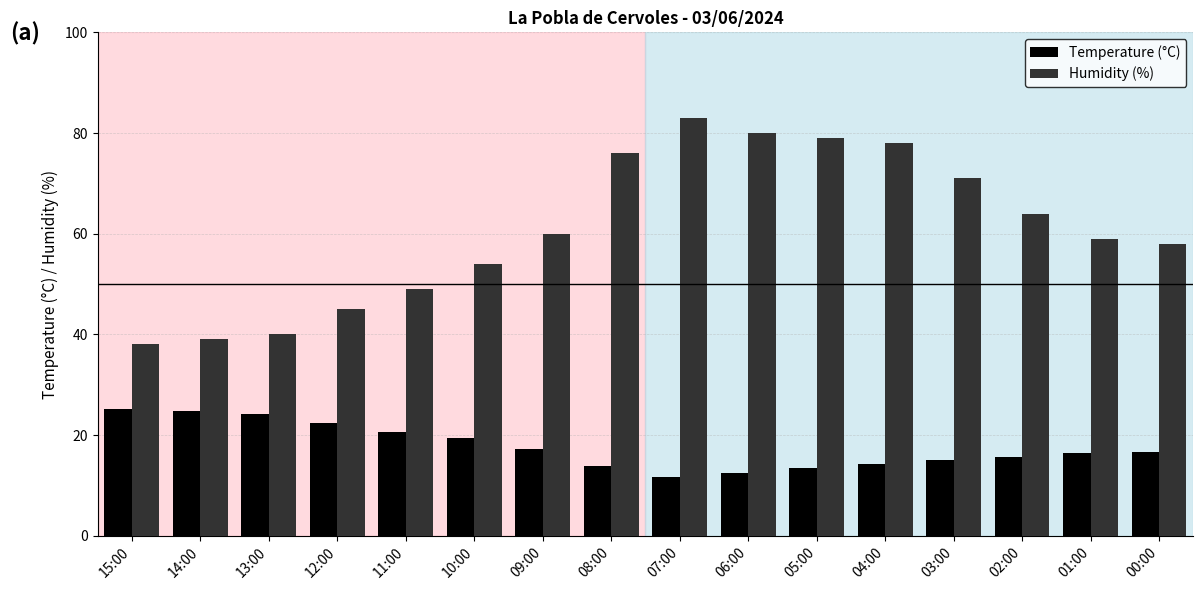

Count the number of categories in the chart.

16